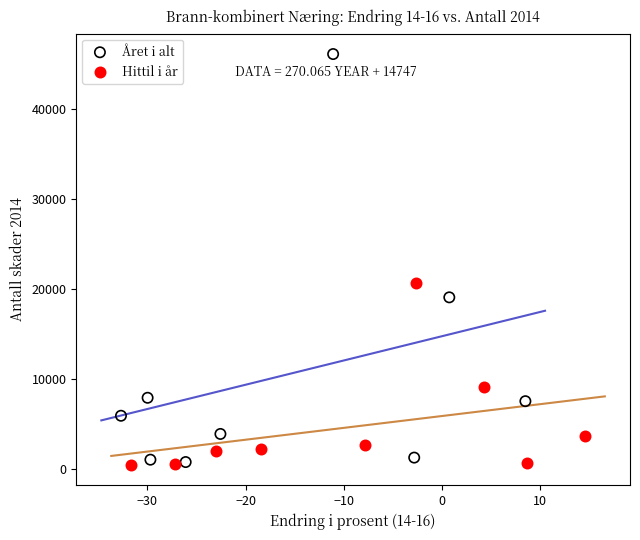

Which series has the widest spread of Y values?

Året i alt